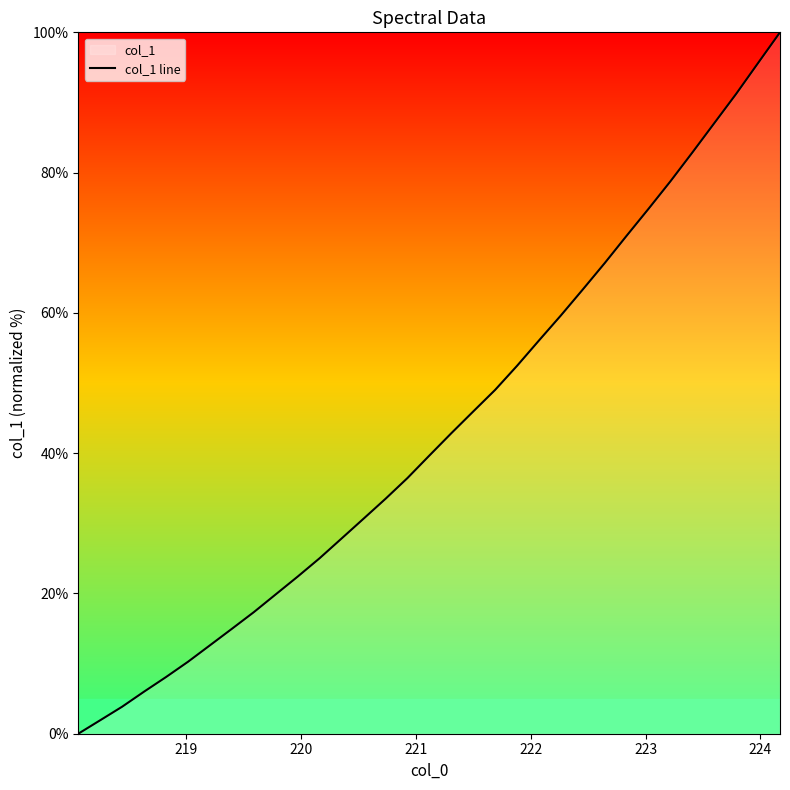

What is the value of the 8th point from the left?

15.0